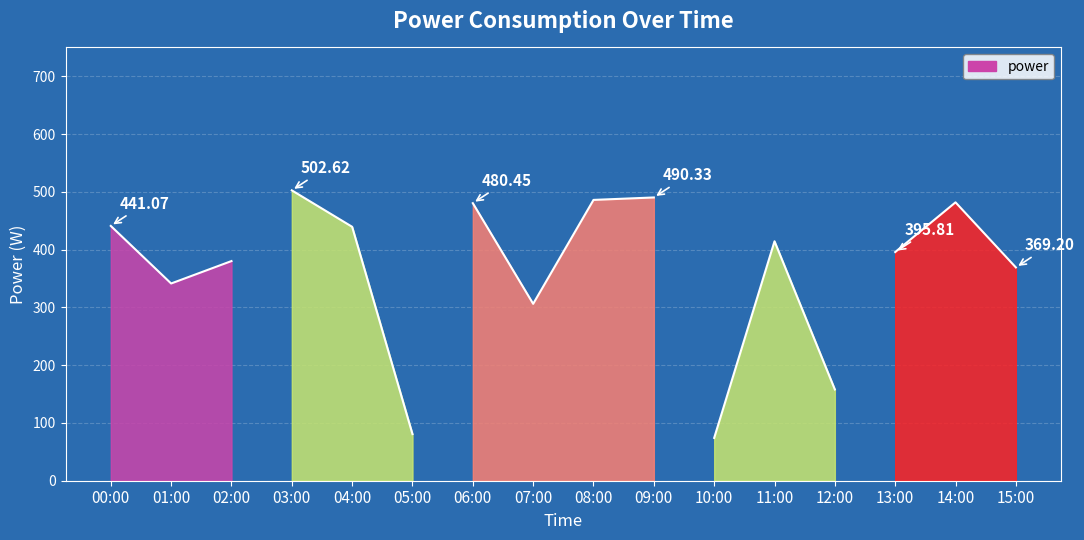

What is the average value?

365.1